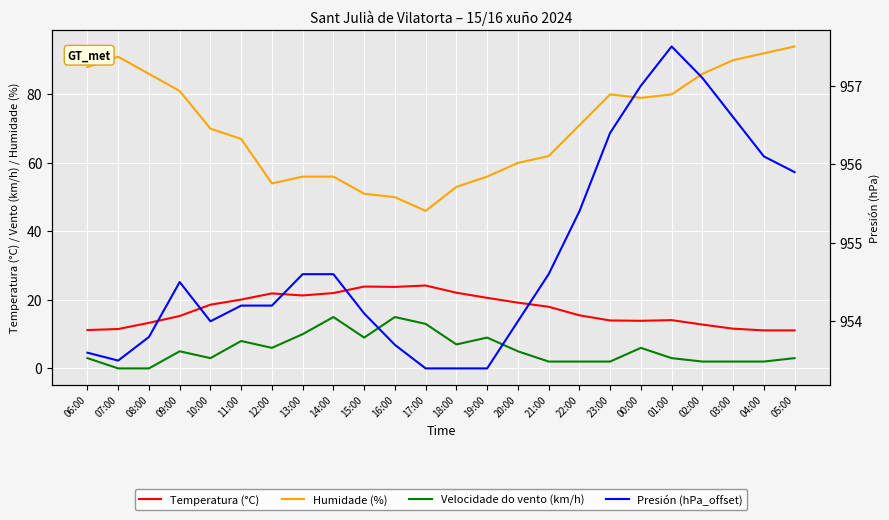

Which series has the largest total across all categories?

Presión (hPa_offset)